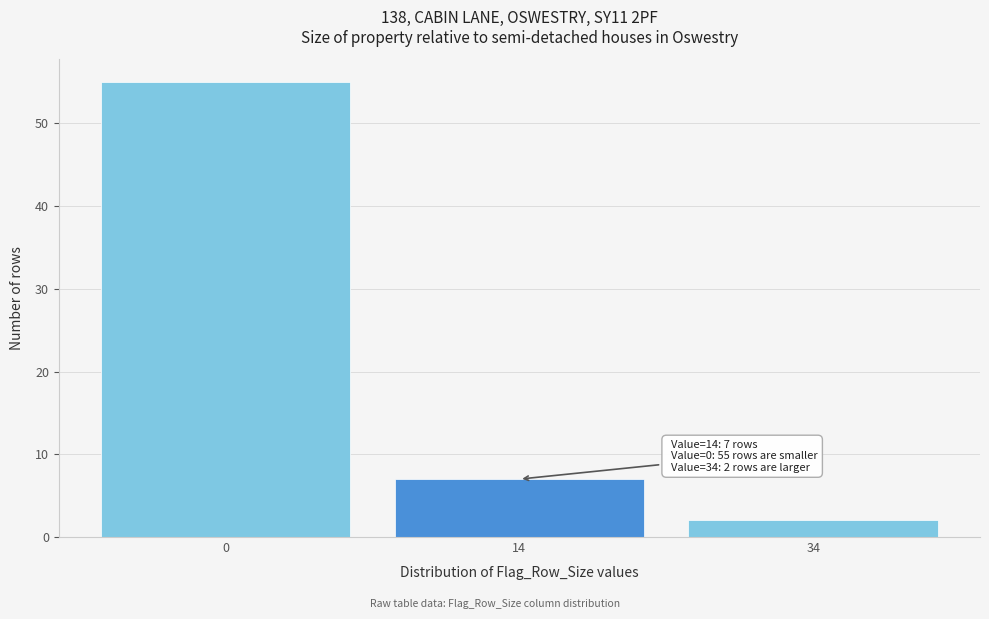

Reading left to right, extract all data points from this chart.

0=55	14=7	34=2